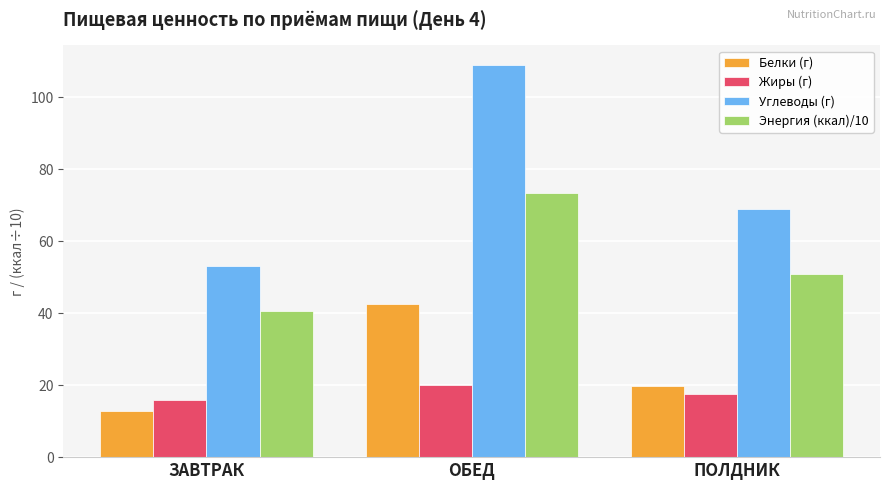

How many values in the Углеводы (г) series exceed 68?

2